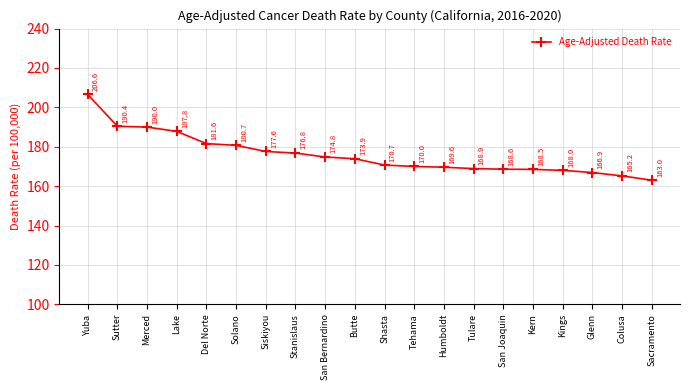

Which label corresponds to the smallest value in the chart?

Sacramento